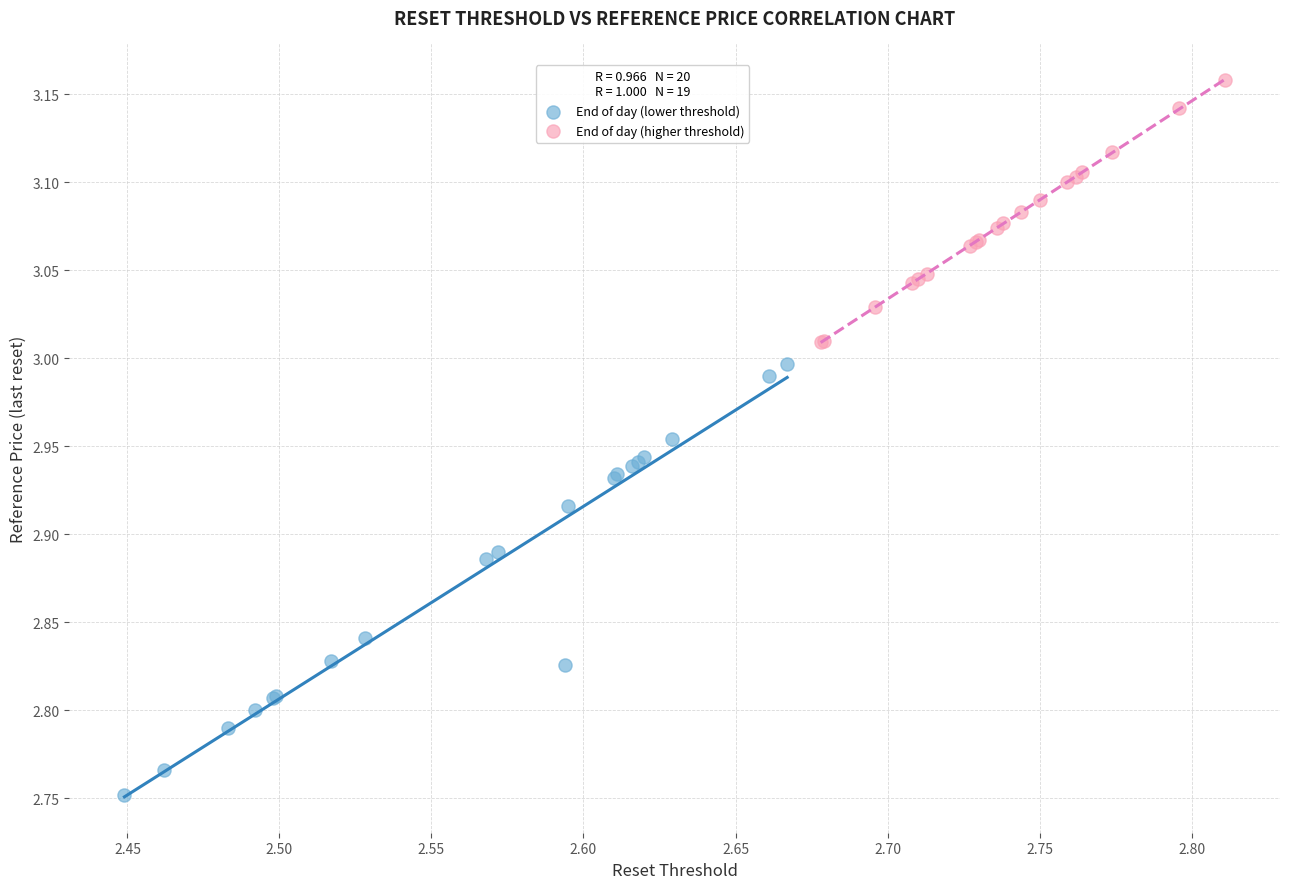

Which series contains the lowest Y value?

End of day (lower threshold)